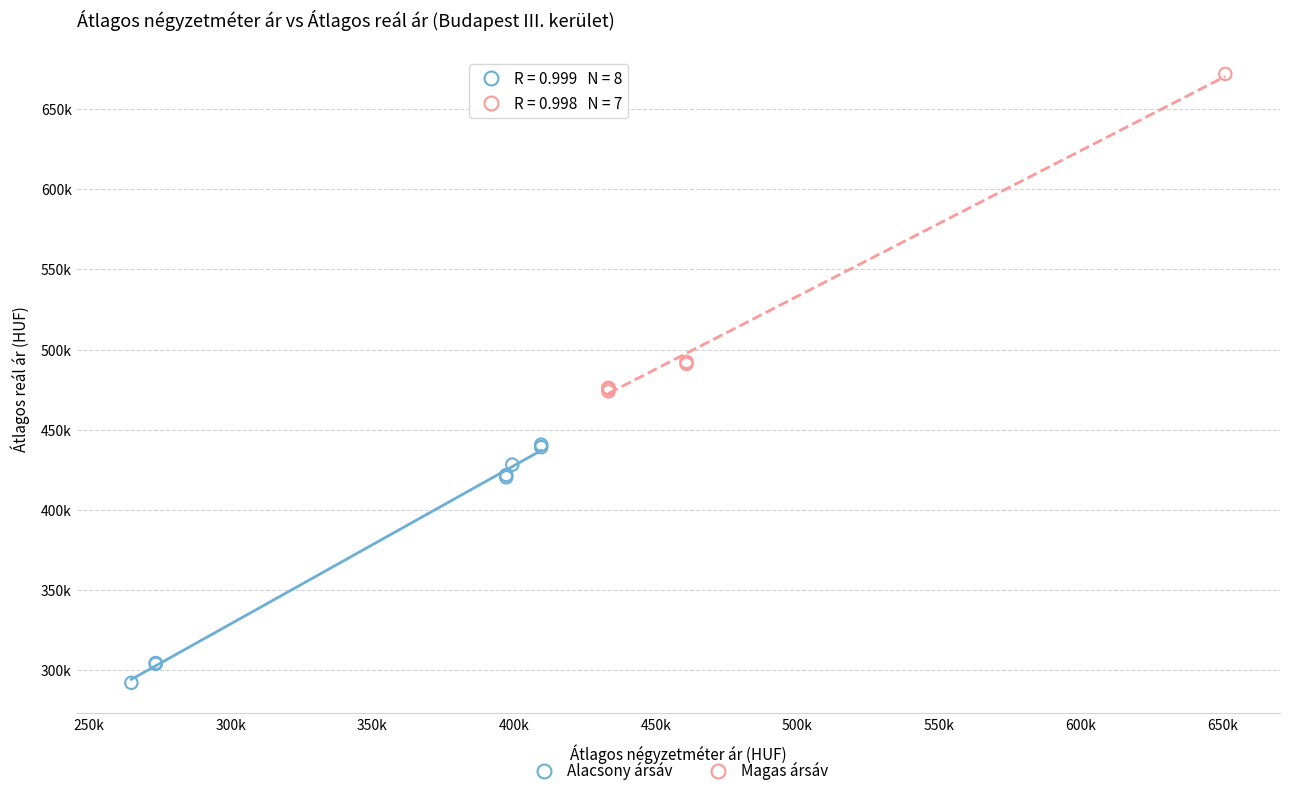

What are all the series names shown in the legend?

Alacsony ársáv, Magas ársáv